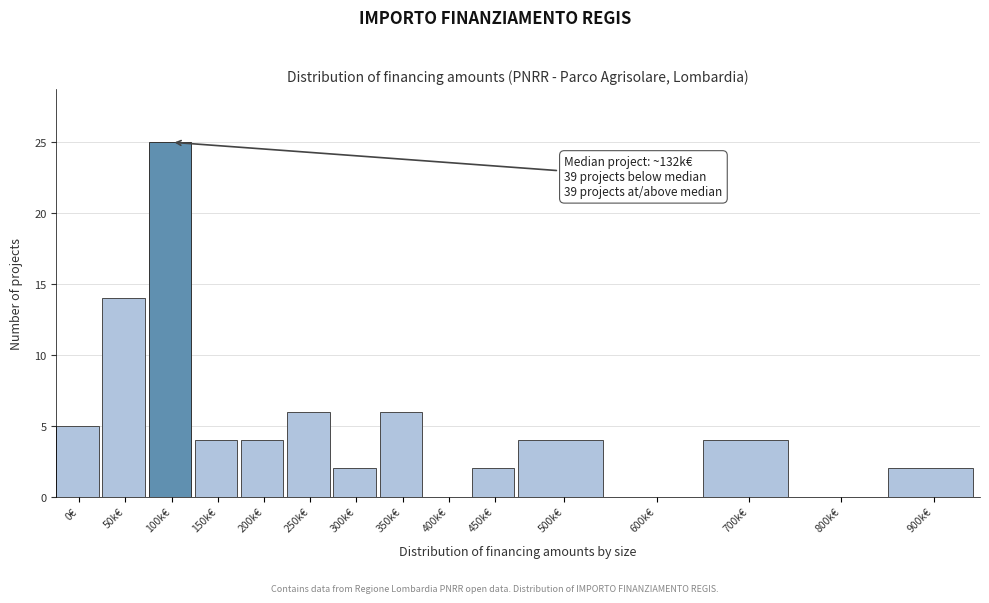

Reading left to right, transcribe all the data shown in this chart.

0€=5	50k€=14	100k€=25	150k€=4	200k€=4	250k€=6	300k€=2	350k€=6	400k€=0	450k€=2	500k€=4	600k€=0	700k€=4	800k€=0	900k€=2